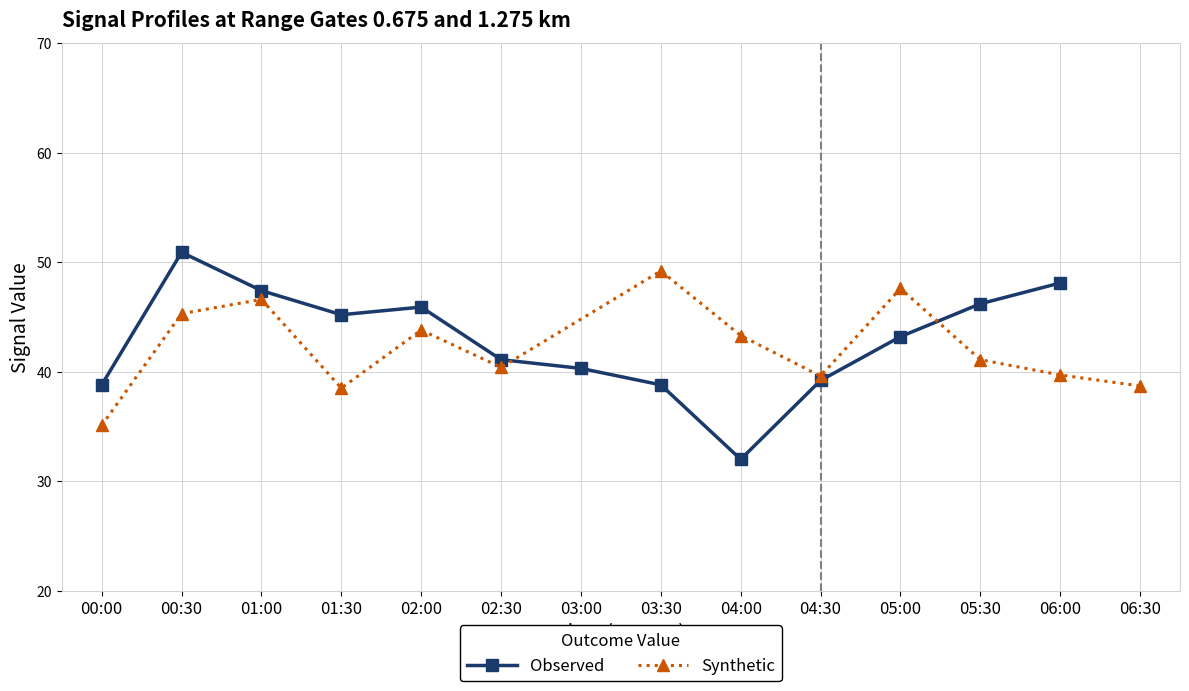

What is the lowest value of the Synthetic series?

35.1